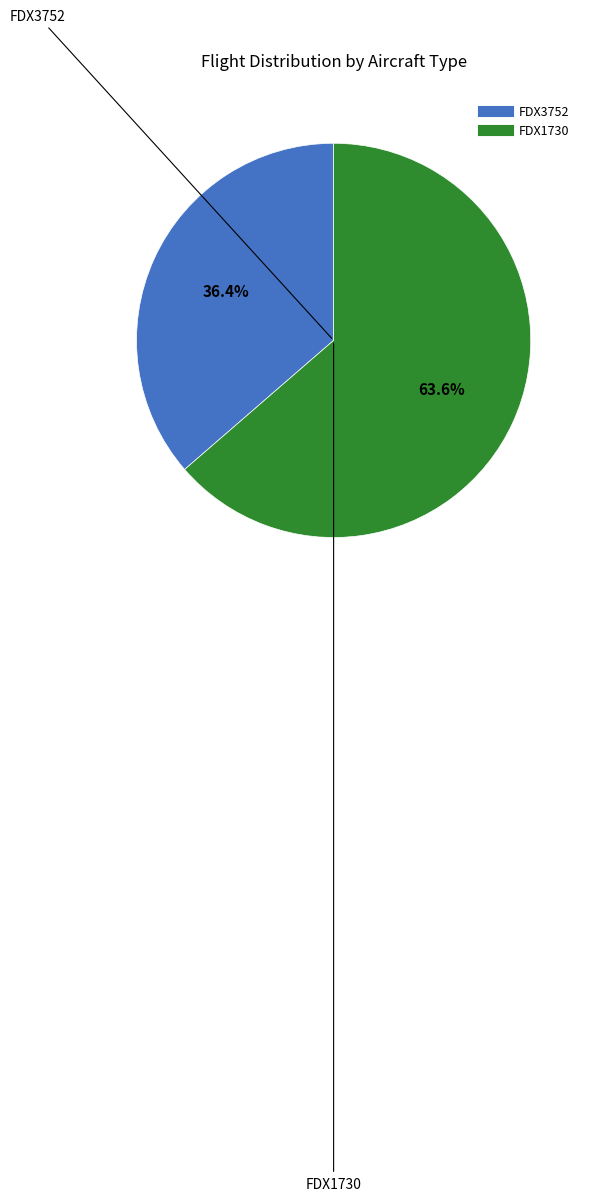

What is the largest slice in the pie chart?

FDX1730